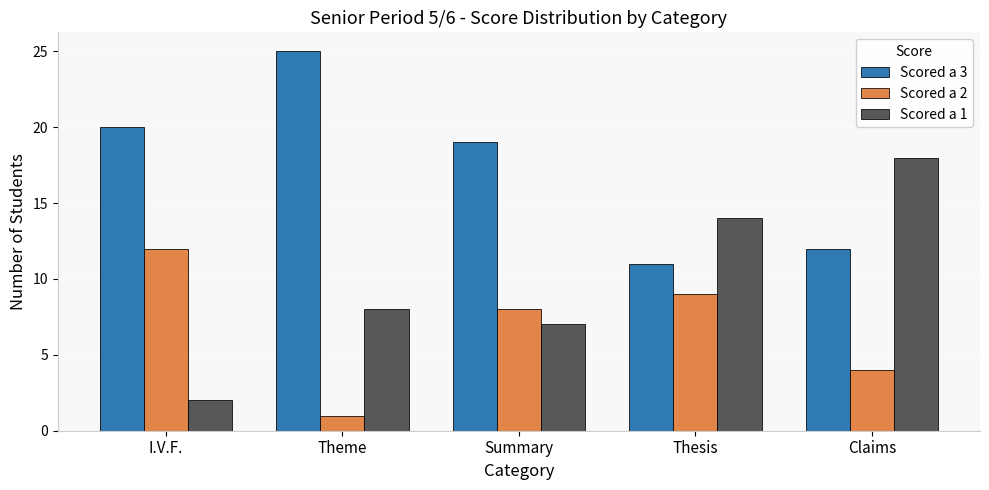

What is the difference between the second highest and second lowest values in the Scored a 1 series?

7